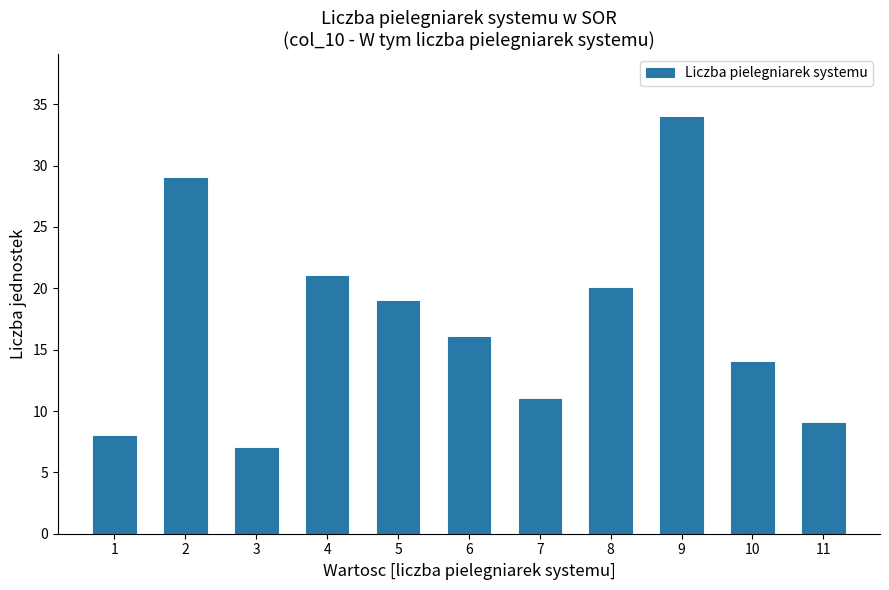

Reading right to left, extract all data points from this chart.

9	14	34	20	11	16	19	21	7	29	8